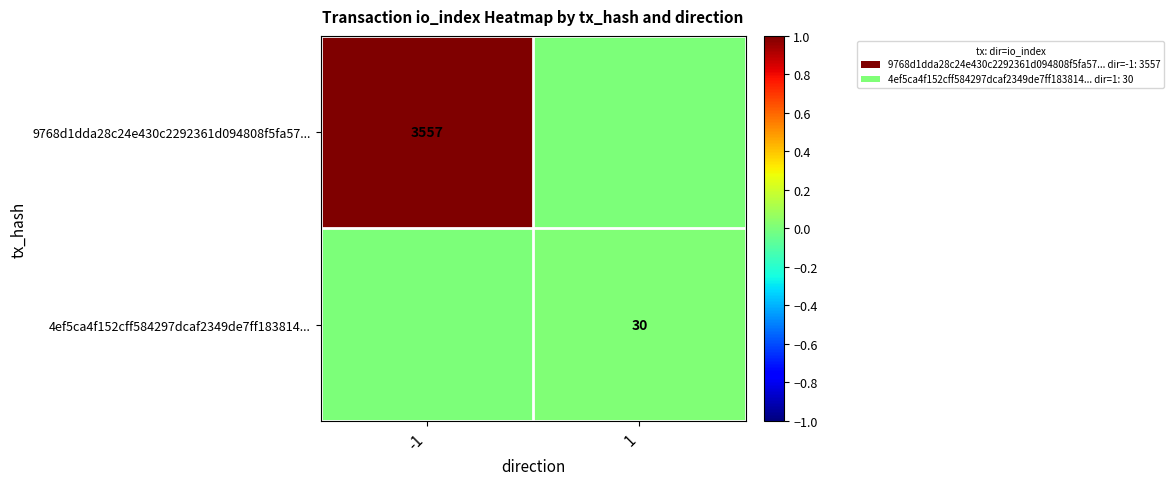

Is it true that 9768d1dda28c24e430c2292361d094808f5fa57... equals 1059 at -1?

False